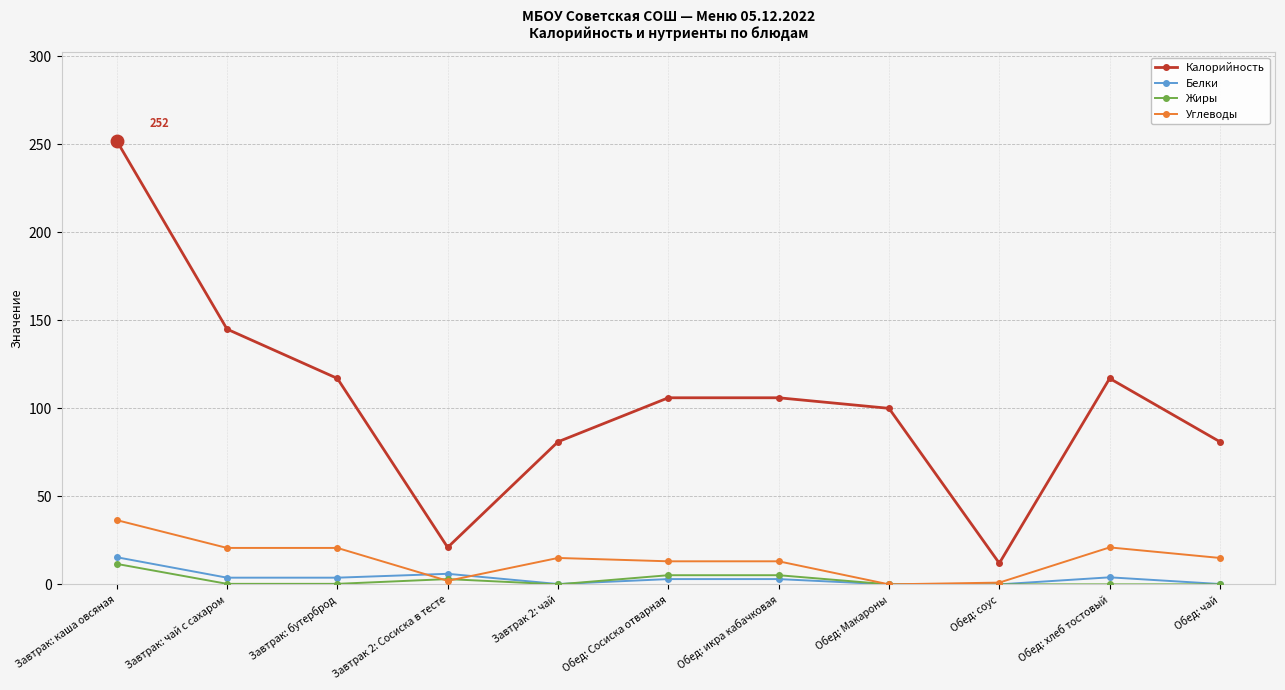

What is the difference between the Калорийность values at Завтрак 2: чай and Завтрак: бутерброд?

36.0